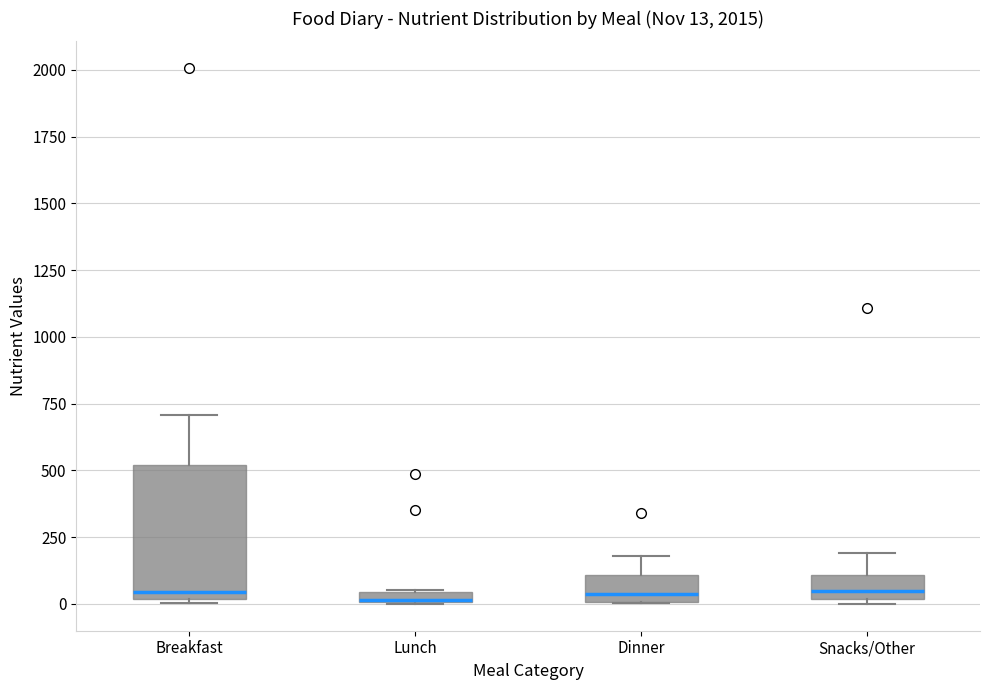

Which box is the tallest, from its lower edge to its upper edge?

Breakfast